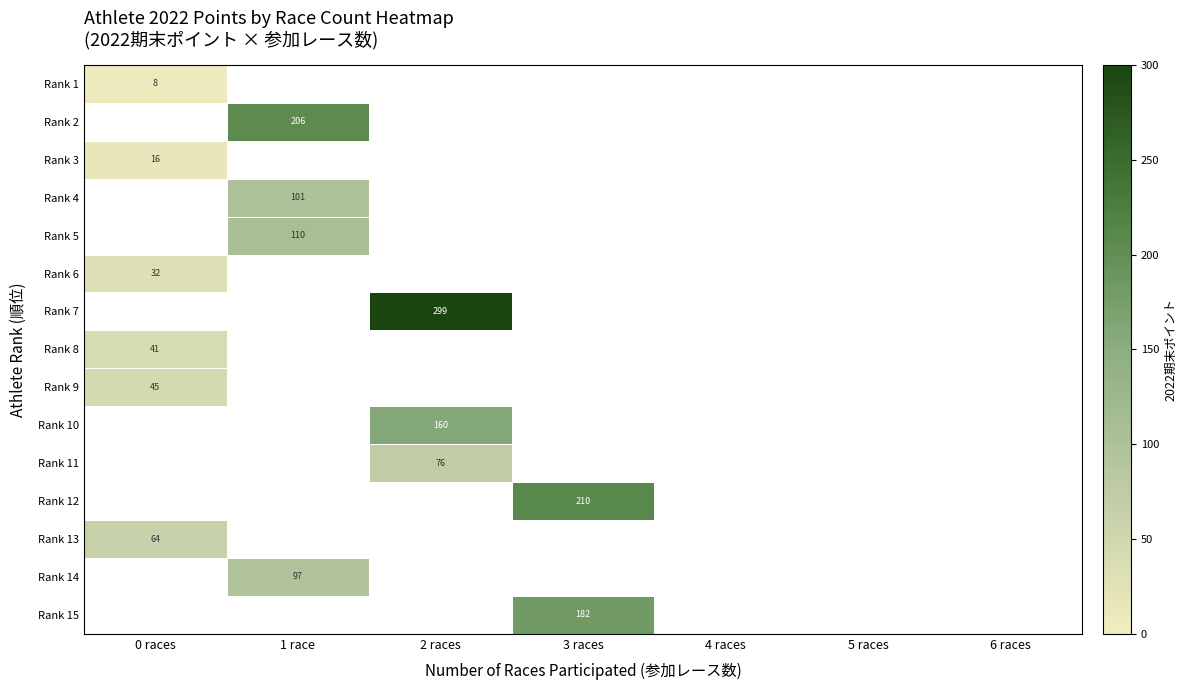

The Rank 11 series shows 75.9 at 2 races. True or false?

True